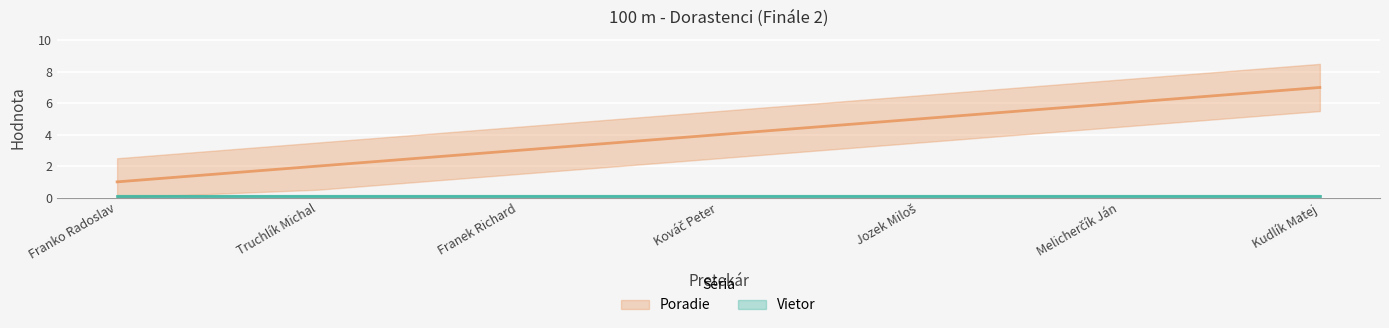

What is the approximate value at Franek Richard?

3